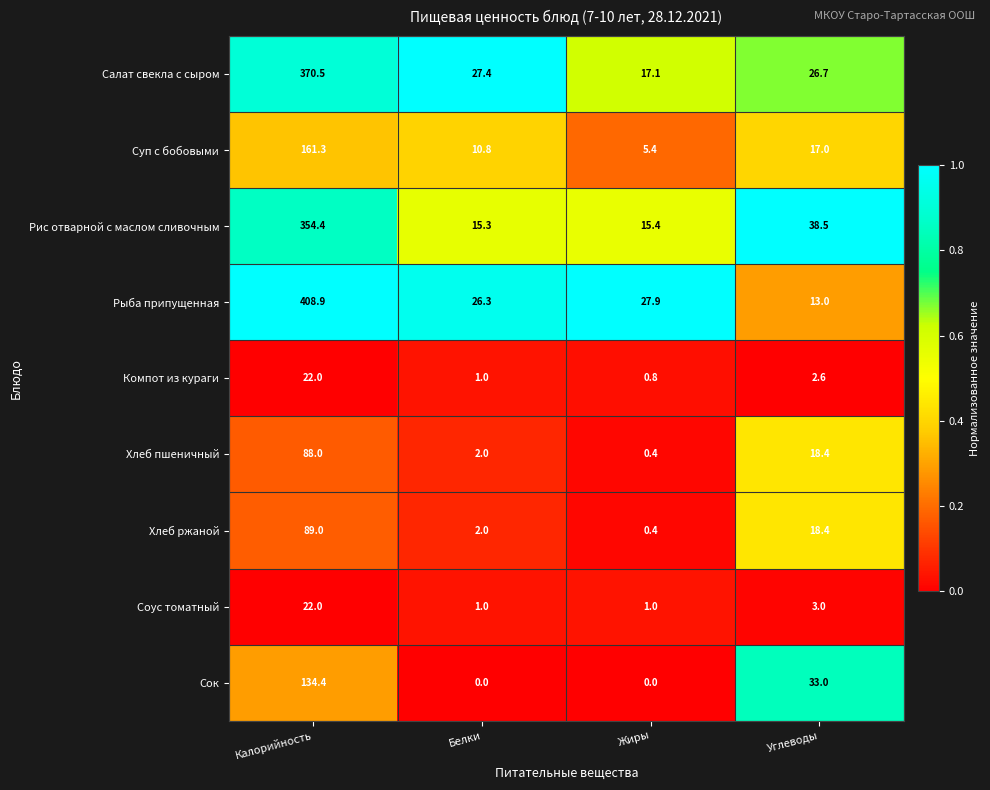

Where is Сок nearest to the value 67?

Углеводы